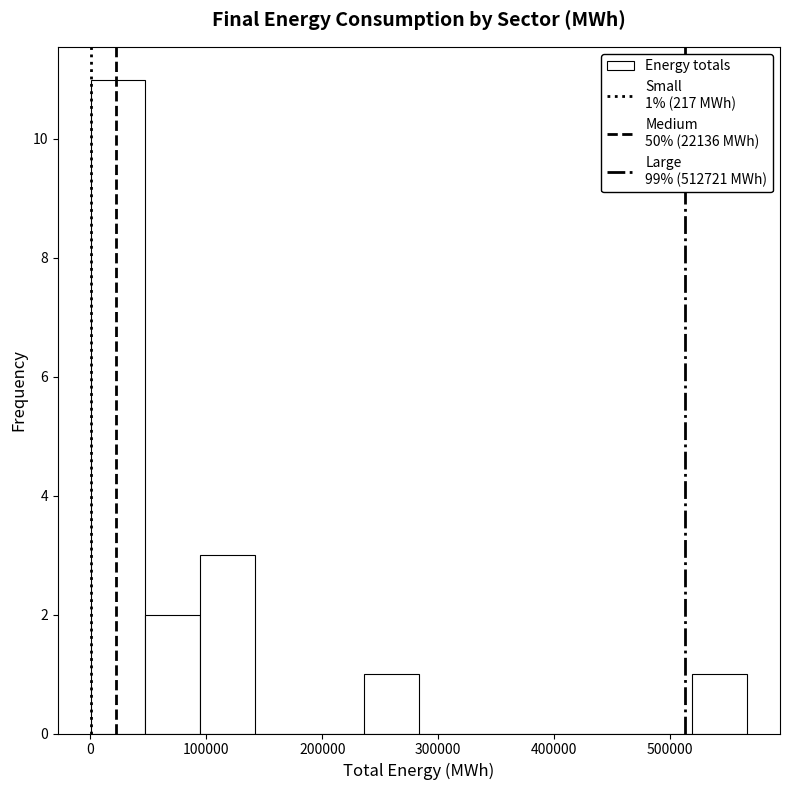

Which range on the x-axis has the tallest bar?

0 to 50000